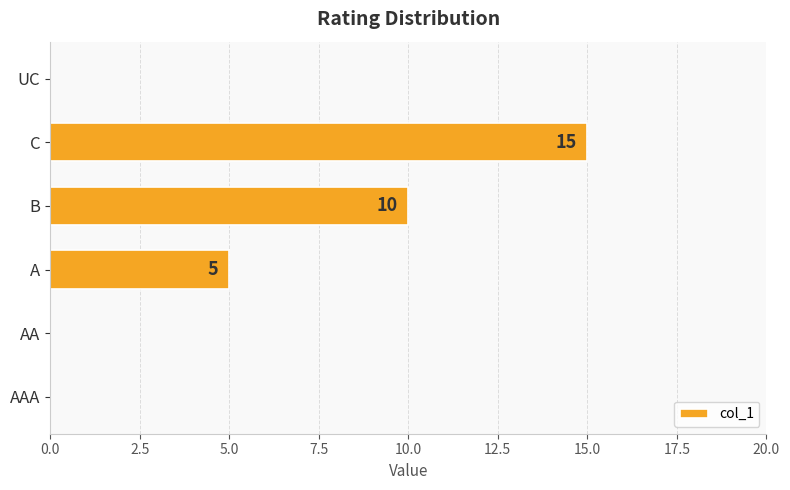

Reading top to bottom, what are all the values shown in this chart?

UC=0	C=15	B=10	A=5	AA=0	AAA=0